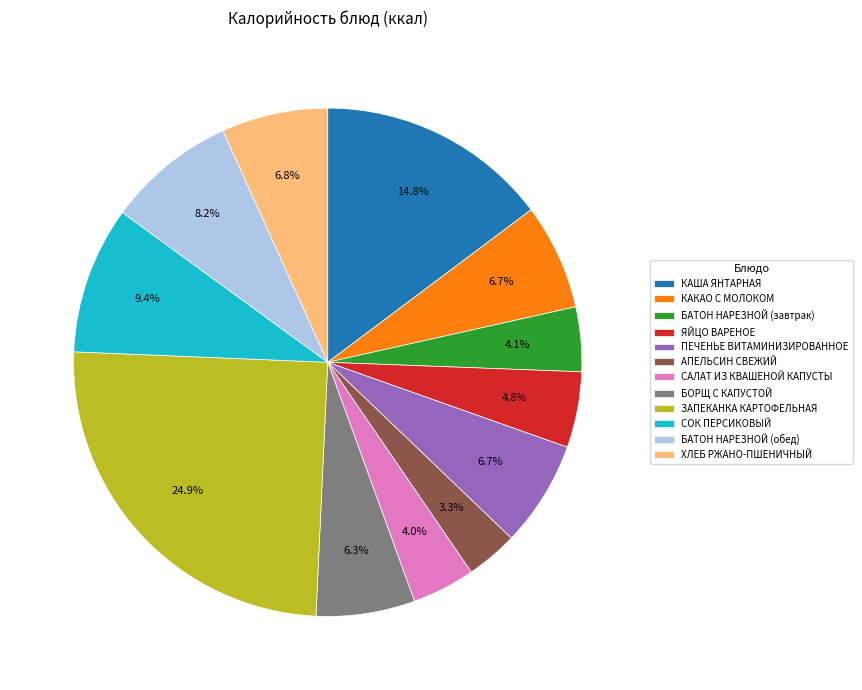

Which category has the smallest portion of the pie?

АПЕЛЬСИН СВЕЖИЙ